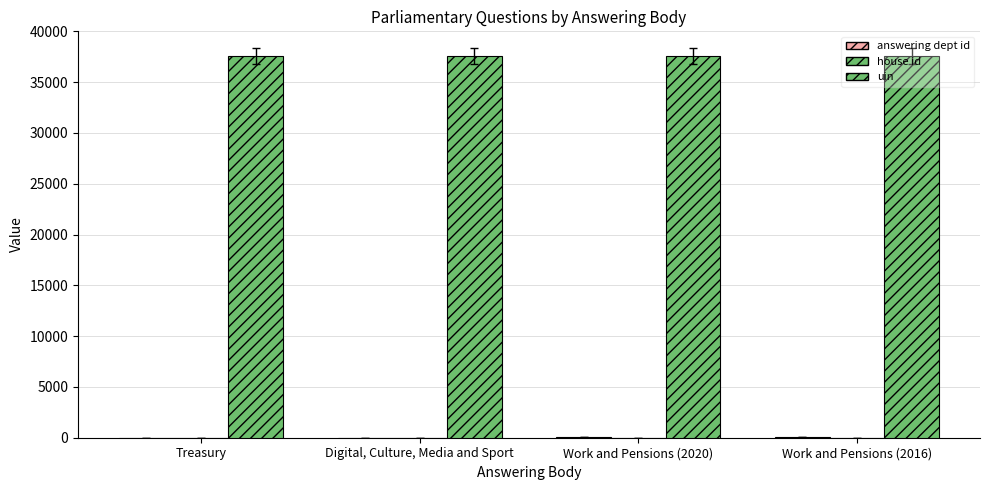

Reading left to right, list all the values displayed in this chart.

answering dept id: 14	10	29	29
house id: 1	1	1	1
uin: 37583	37583	37583	37583